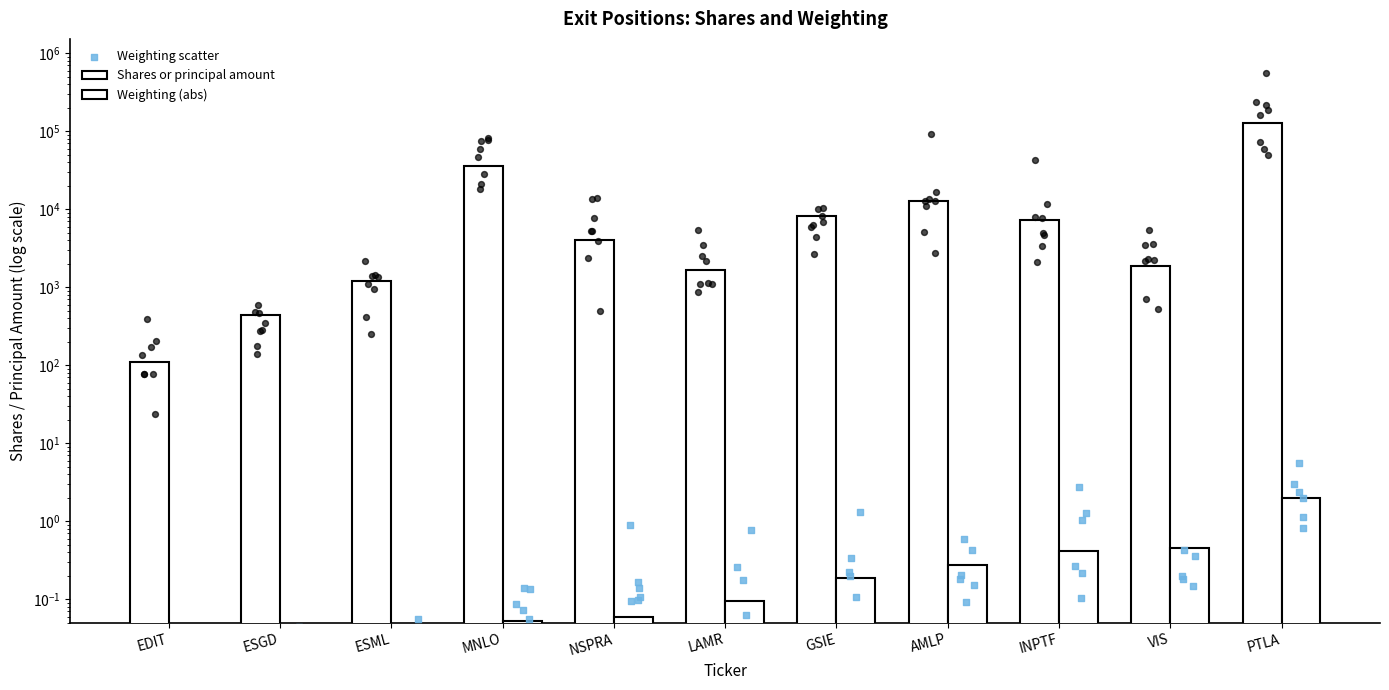

Is the value of Shares or principal amount at ESGD greater than the value of Weighting at MNLO?

Yes